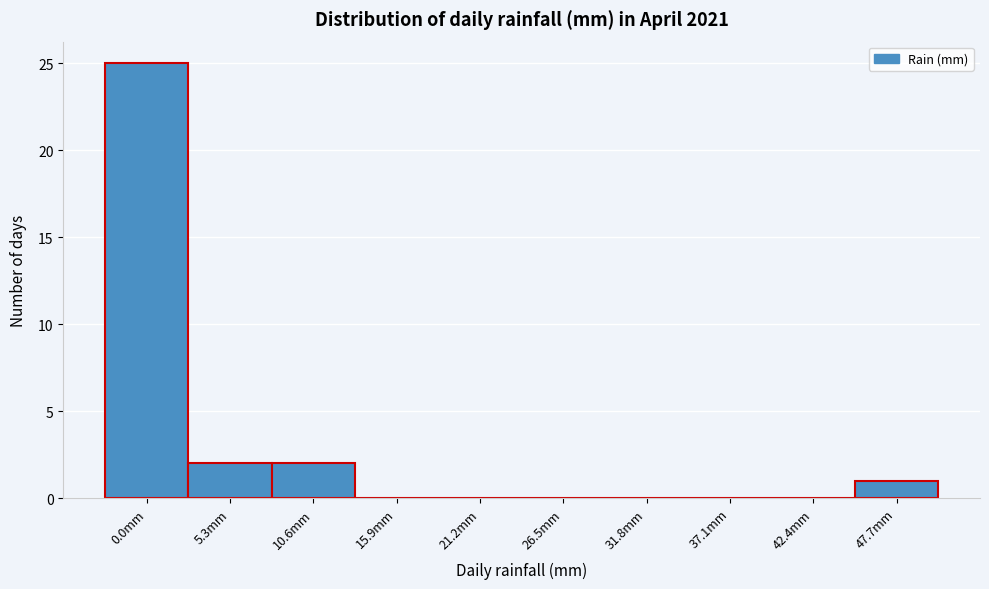

Reading right to left, list all the values displayed in this chart.

47.7mm=1	42.4mm=0	37.1mm=0	31.8mm=0	26.5mm=0	21.2mm=0	15.9mm=0	10.6mm=2	5.3mm=2	0.0mm=25